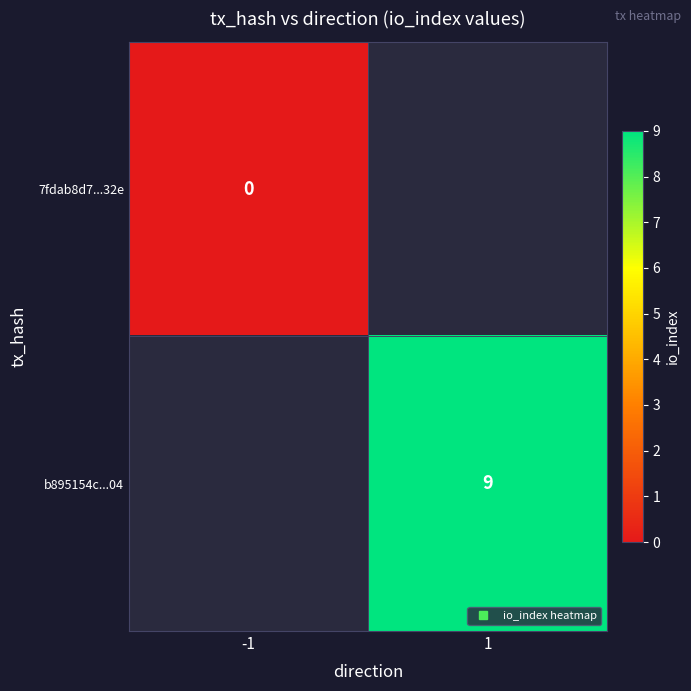

How many data points does each series have?

2